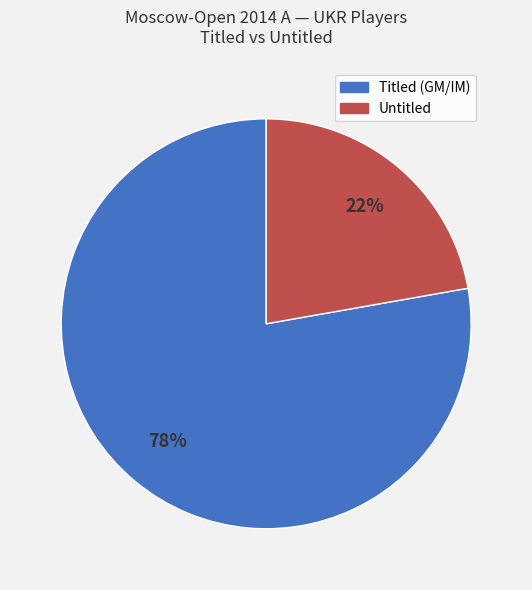

To the nearest percent, what is the average slice percentage?

50%